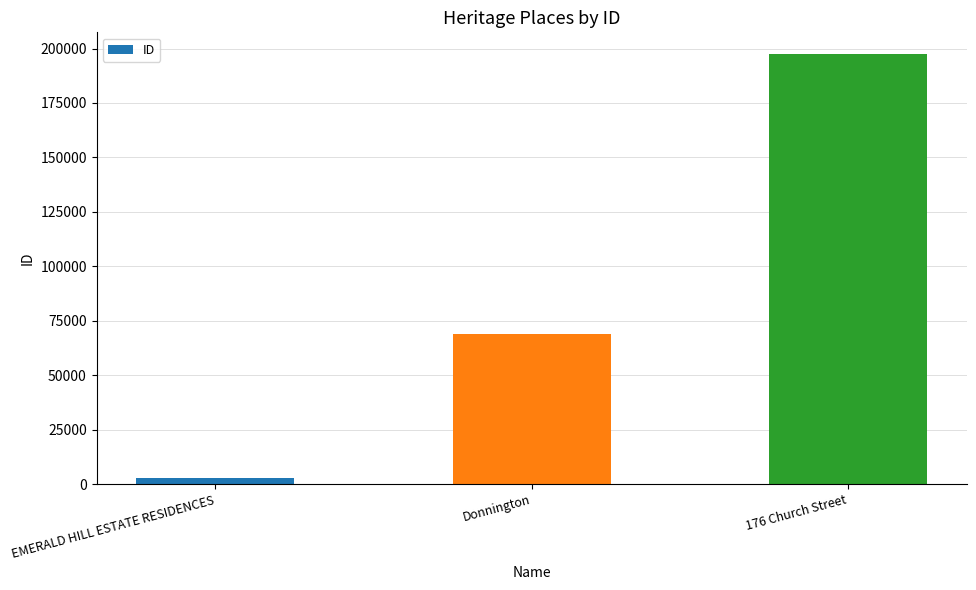

Which category has the lowest value across all series?

EMERALD HILL ESTATE RESIDENCES